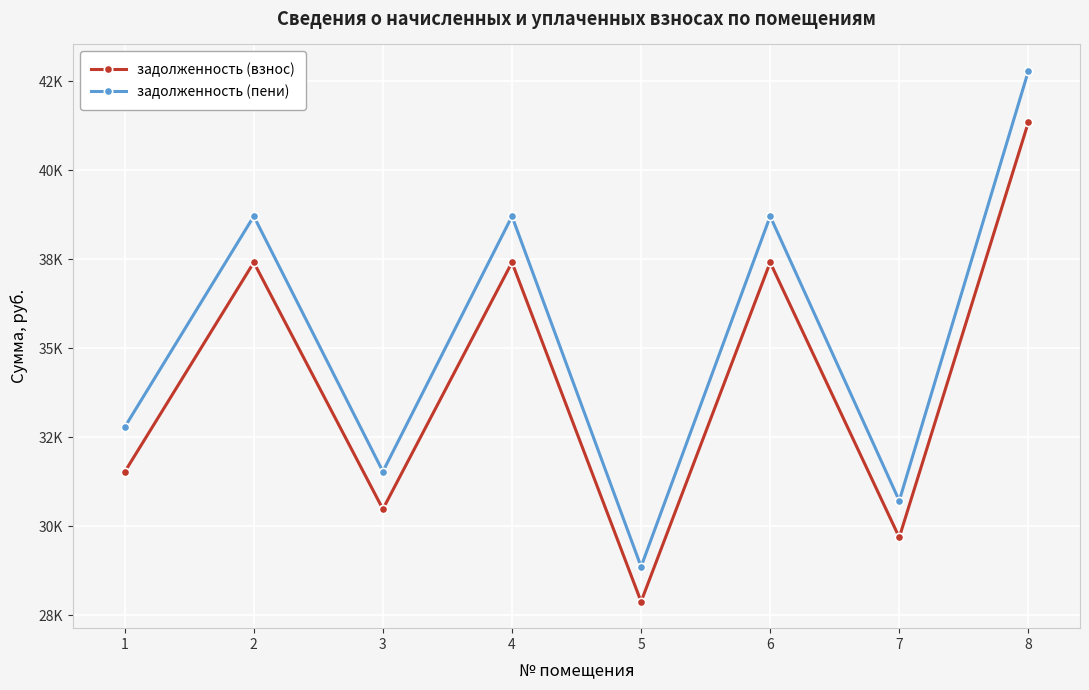

At which category does задолженность (пени) reach its first local peak?

2